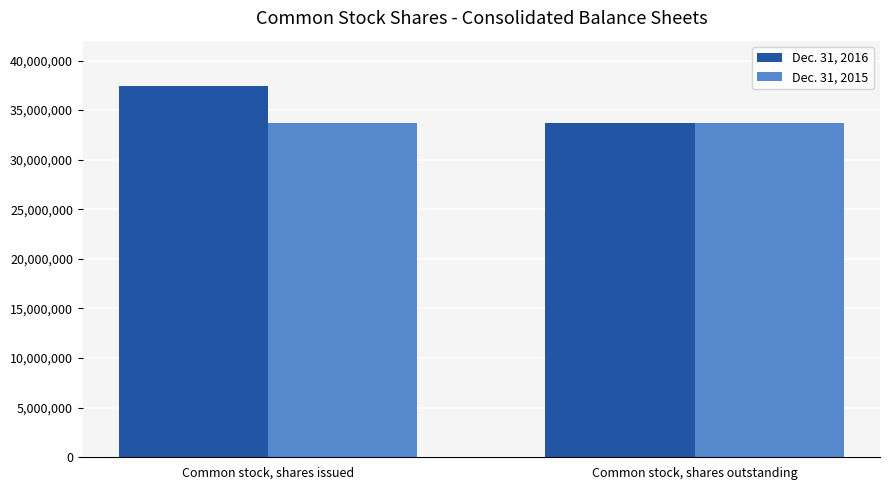

What is the minimum value shown in the chart?

33670518